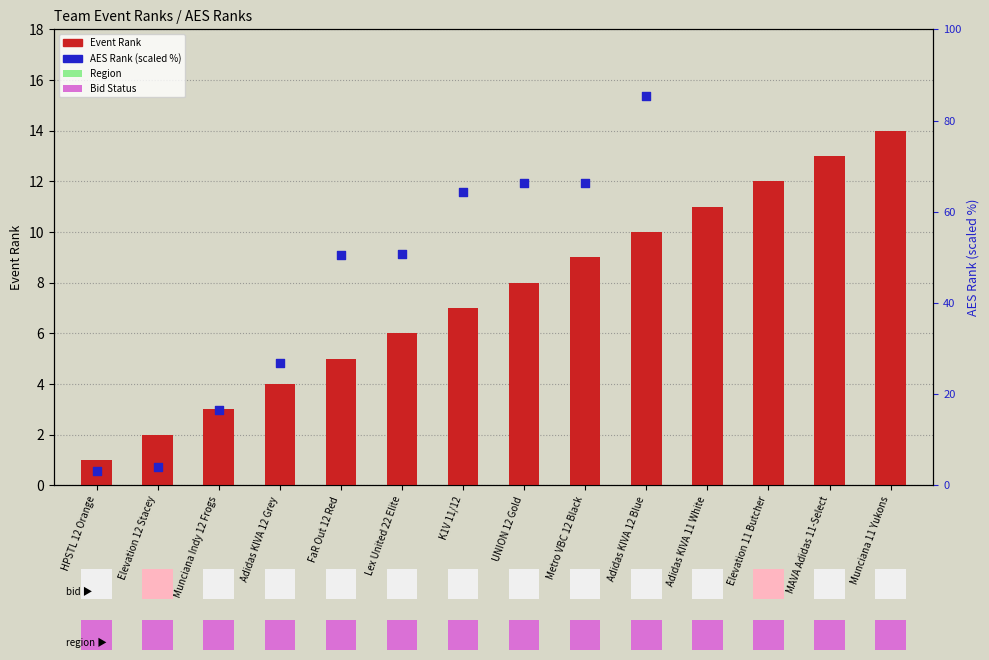

Which has a higher value, FaR Out 12 Red or K1V 11/12?

K1V 11/12